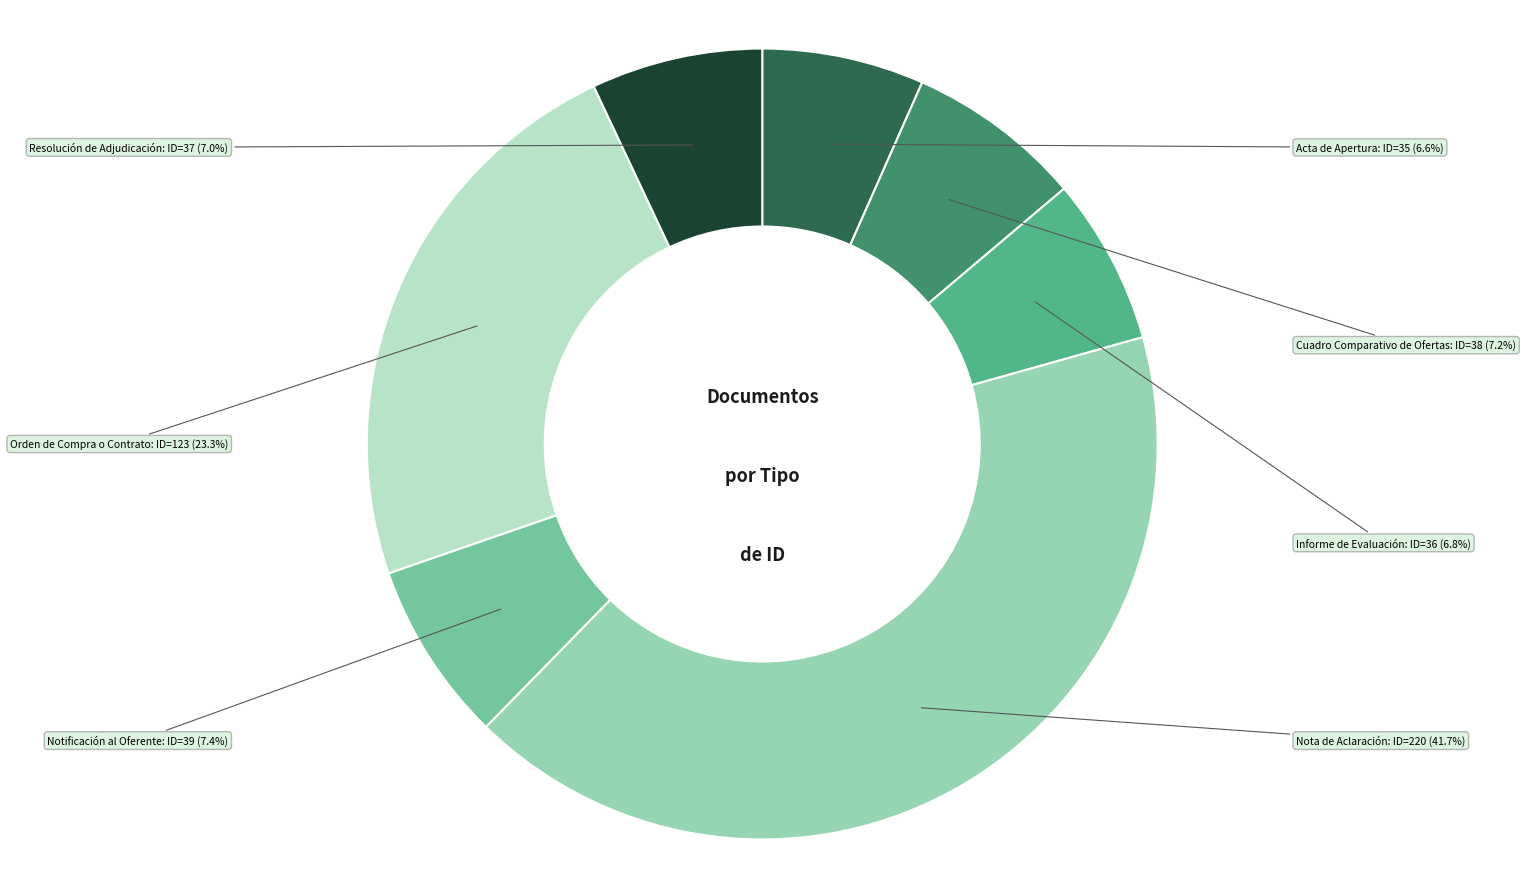

Is there a majority slice in this chart?

No